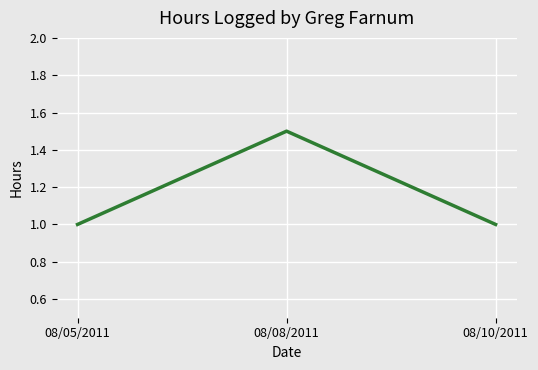

What position from the right is 08/08/2011?

2